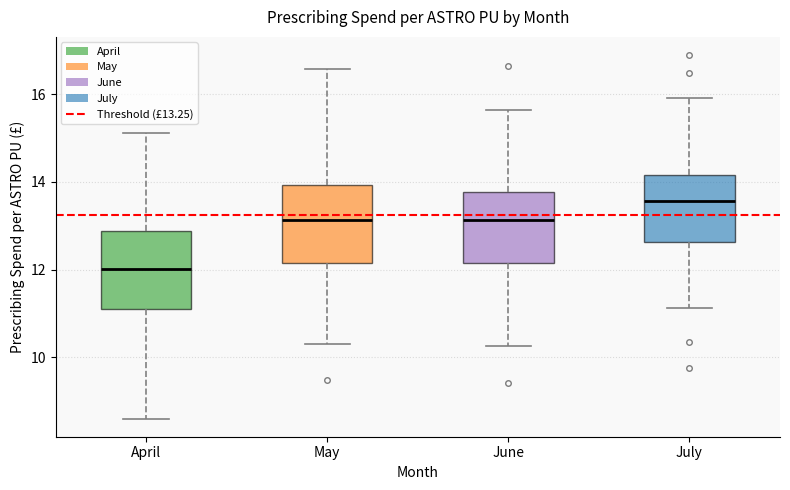

Reading left to right, read every box against the y-axis: the position of its median line, the range the box covers, and the ends of its whiskers. The values are not printed on the chart, so give them approximately, as read against the axis.

April: median 12.0, box 11.2 to 12.8, whiskers 8.6 to 15.2
May: median 13.2, box 12.2 to 14.0, whiskers 10.4 to 16.6
June: median 13.2, box 12.2 to 13.8, whiskers 10.2 to 15.6
July: median 13.6, box 12.6 to 14.2, whiskers 11.2 to 16.0